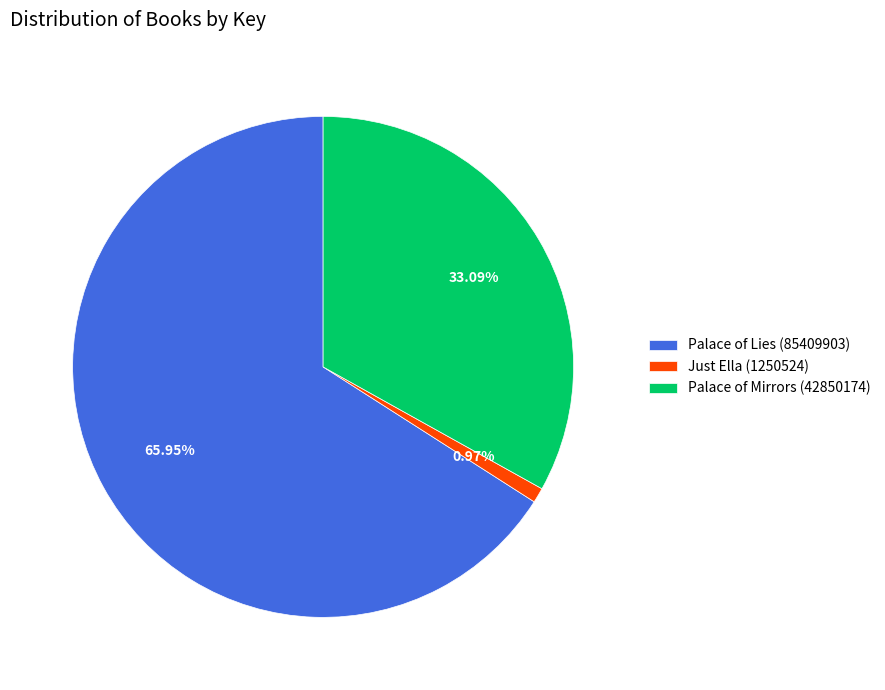

How many slices are in this pie chart?

3